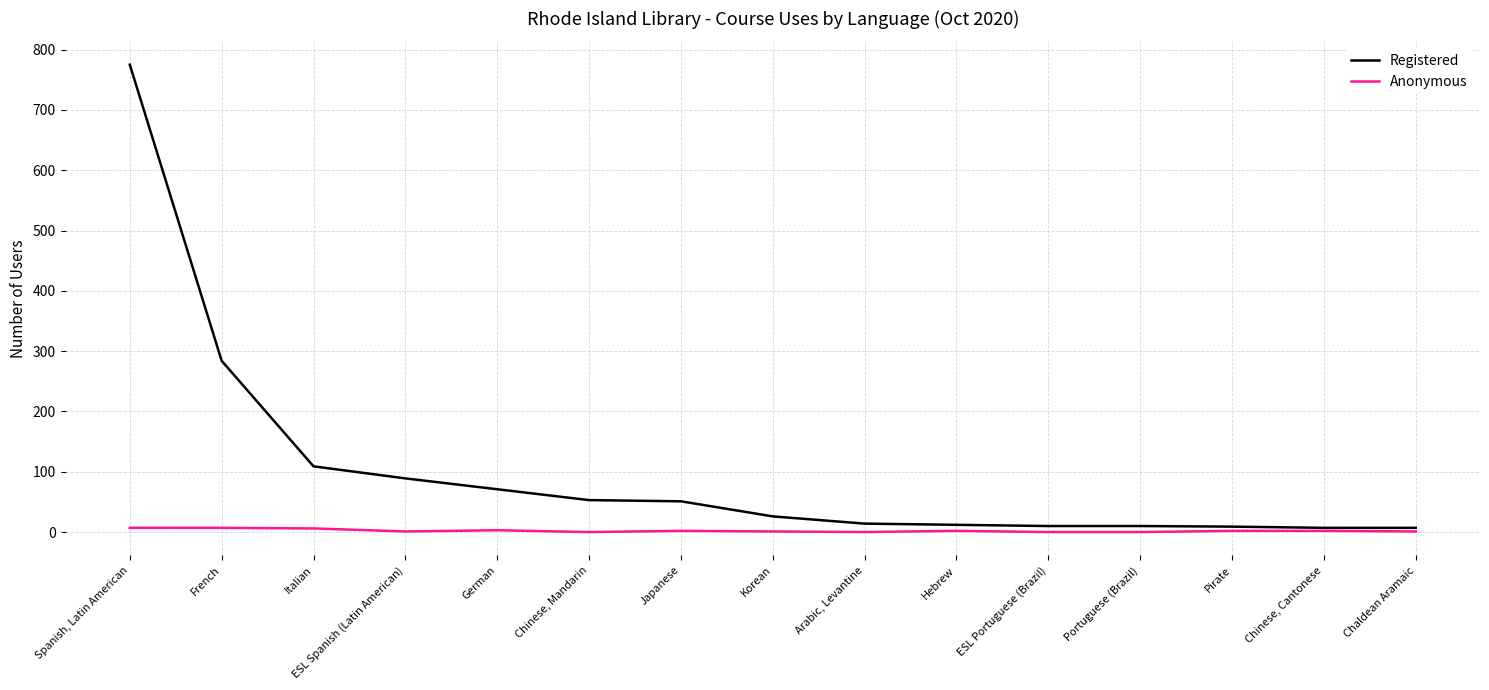

Which series has the widest spread of values?

Registered